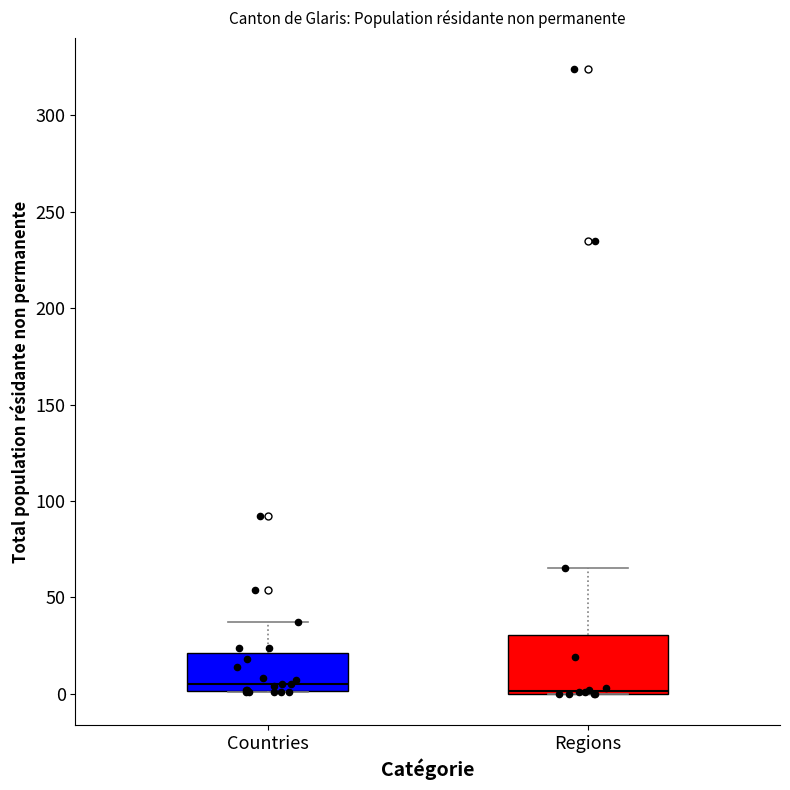

Reading left to right, read every box against the y-axis: the position of its median line, the range the box covers, and the ends of its whiskers. The values are not printed on the chart, so give them approximately, as read against the axis.

Countries: median 5, box 0 to 20, whiskers 0 to 35
Regions: median 0, box 0 to 30, whiskers 0 to 65